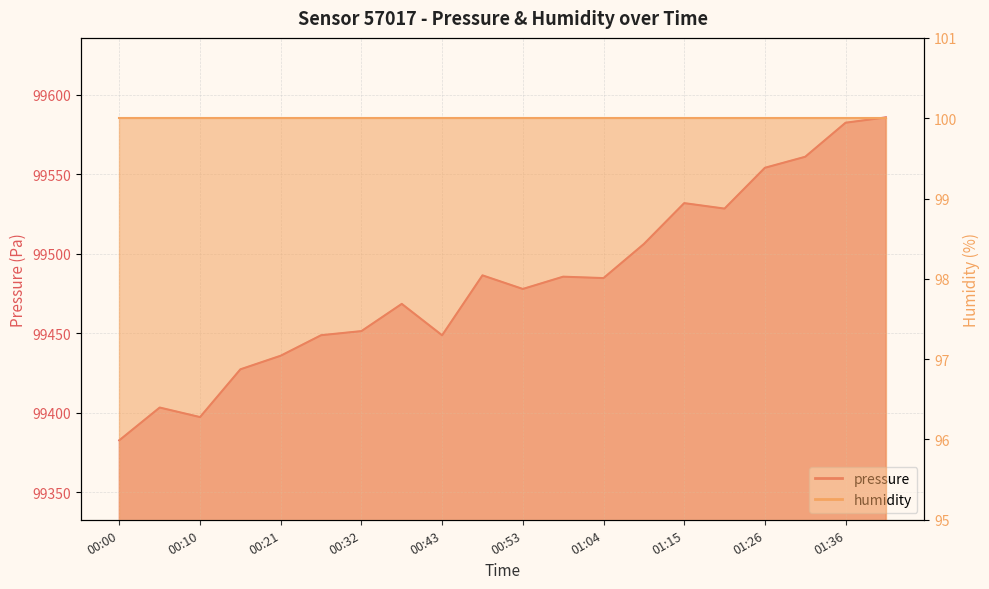

Where is the data nearest to the value 99484?

01:04